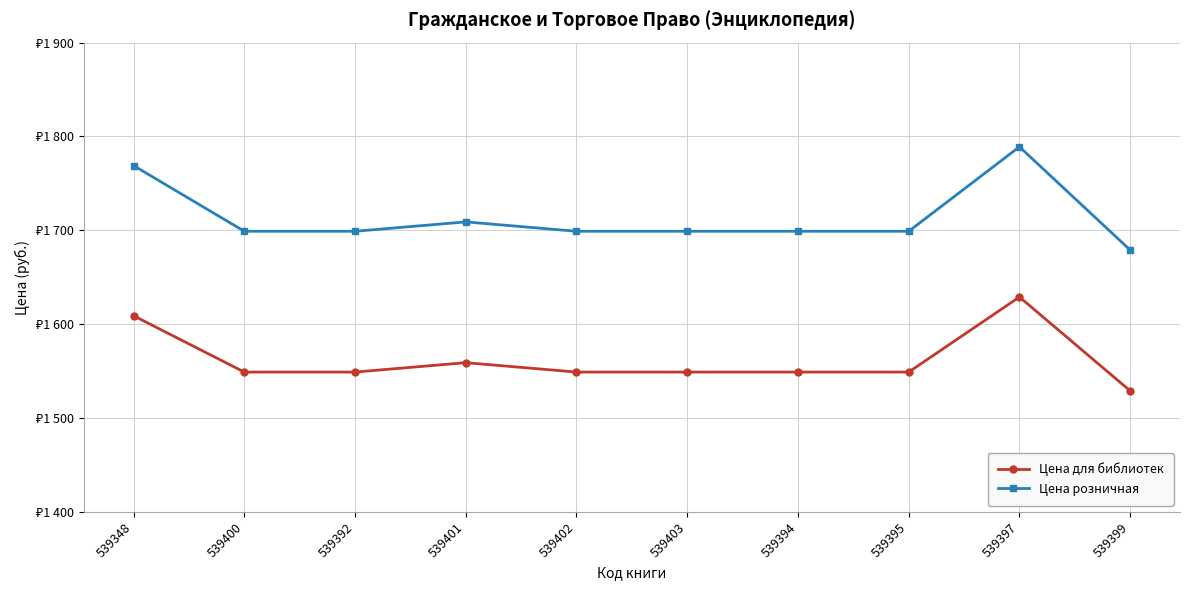

True or false: Цена для библиотек and Цена розничная intersect in this chart.

False